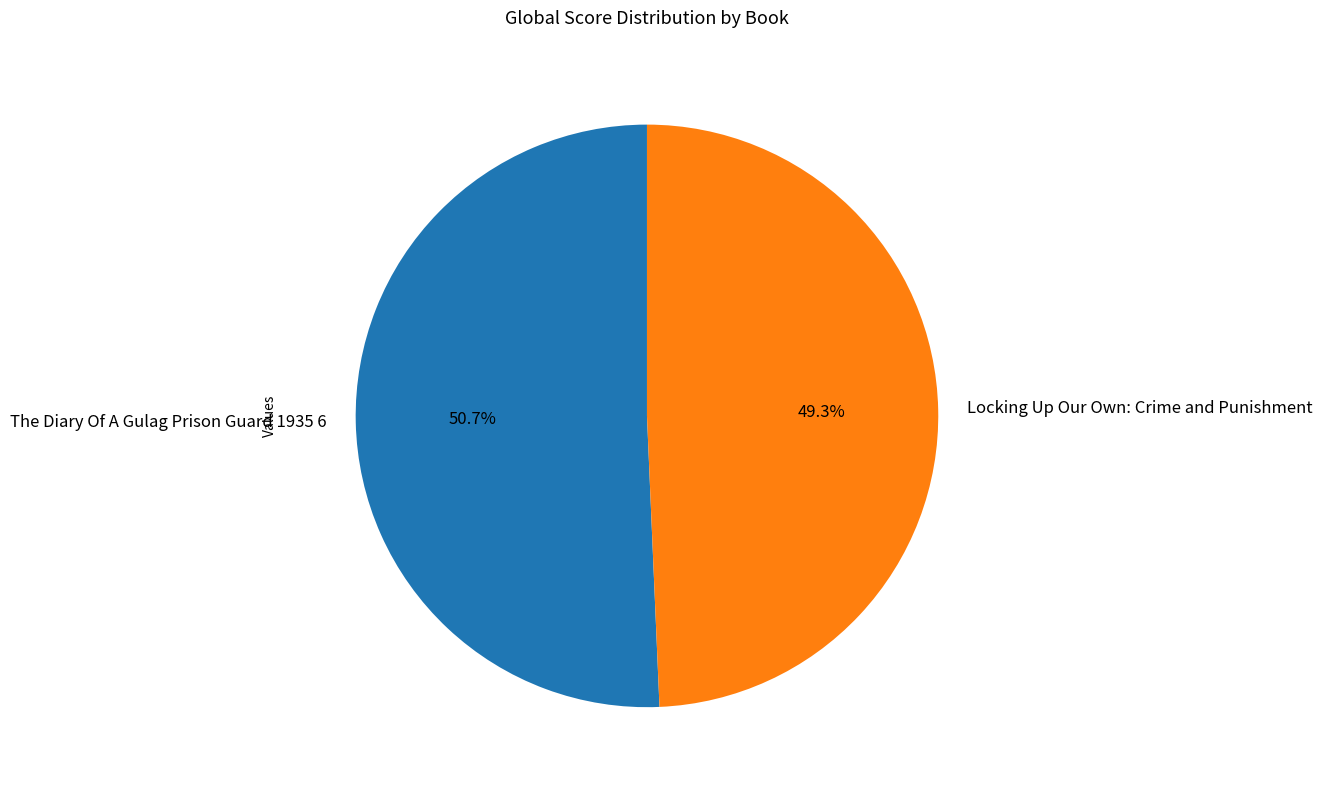

How many slices are in this pie chart?

2